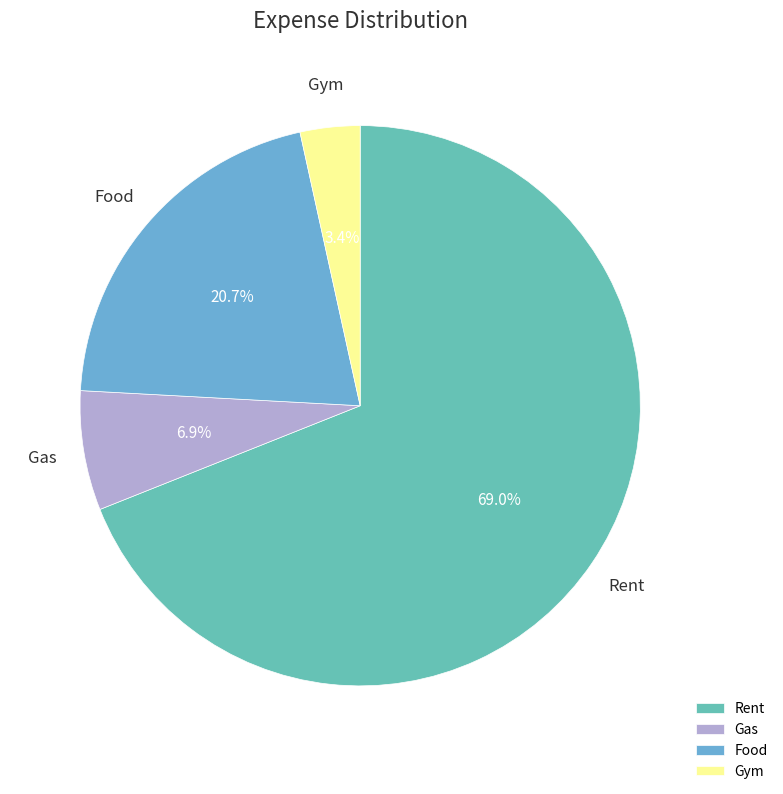

What is the smallest slice in the pie chart?

Gym